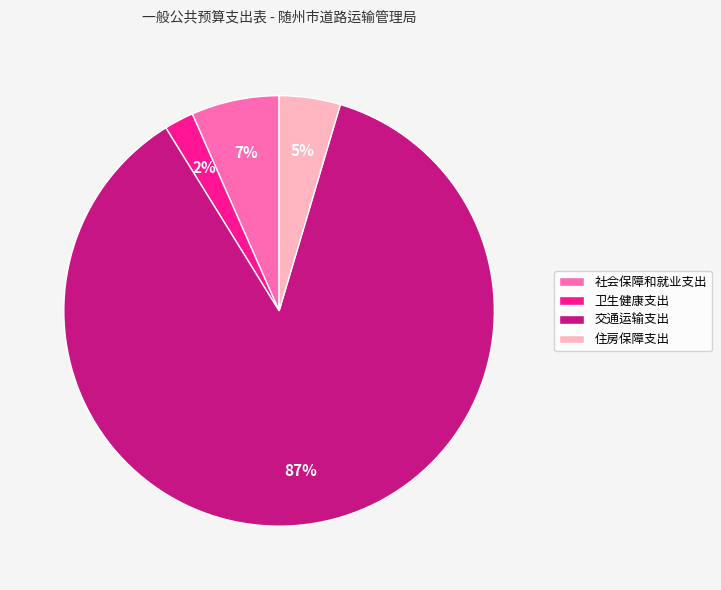

Do 卫生健康支出 and 交通运输支出 together represent more than half of the pie?

Yes